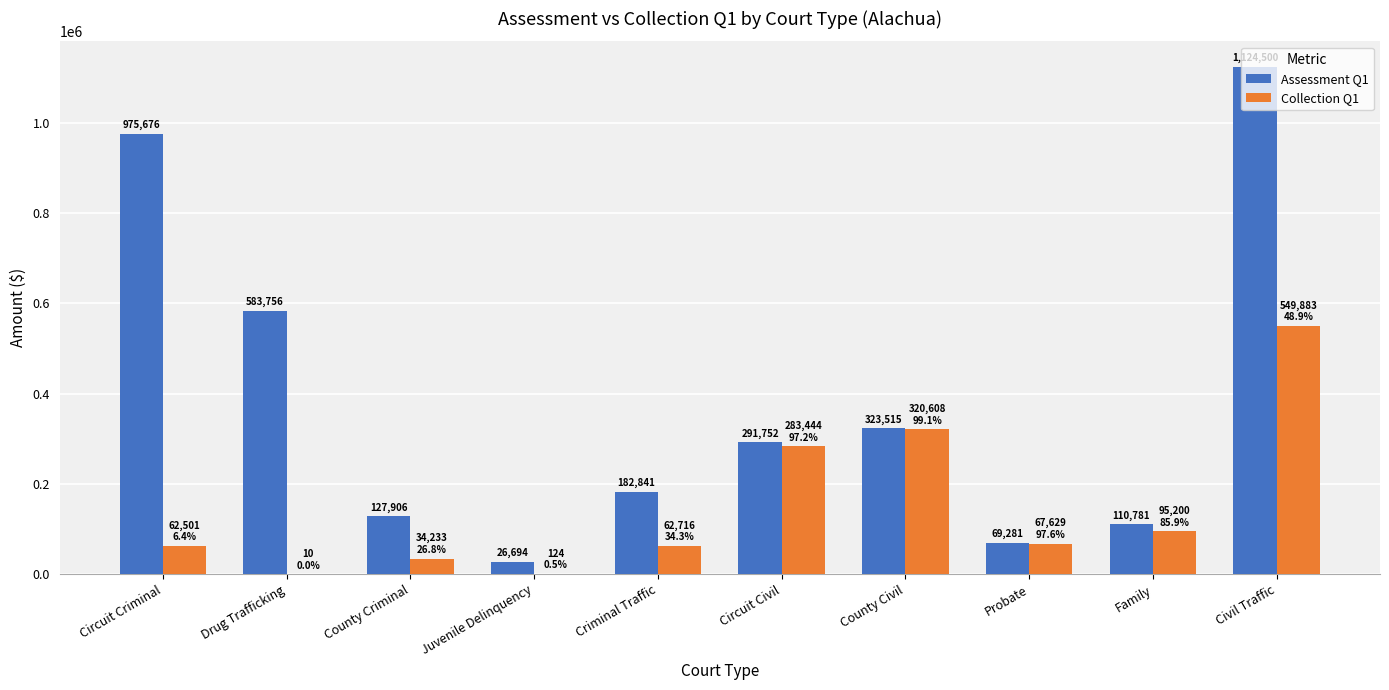

What is the difference between the Collection Q1 values at County Civil and Family?

225407.7